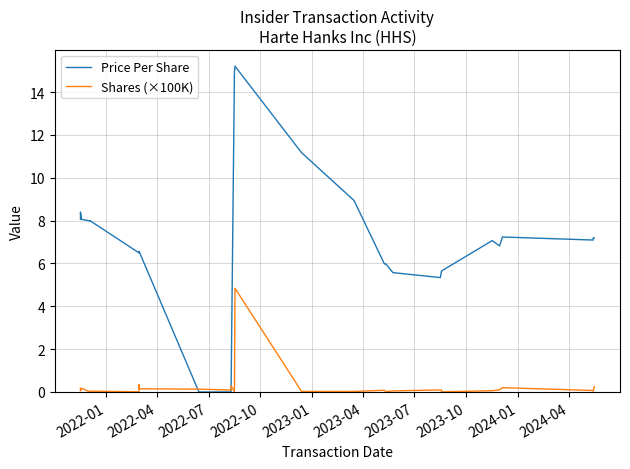

Which series has the largest range (max minus min)?

Price Per Share